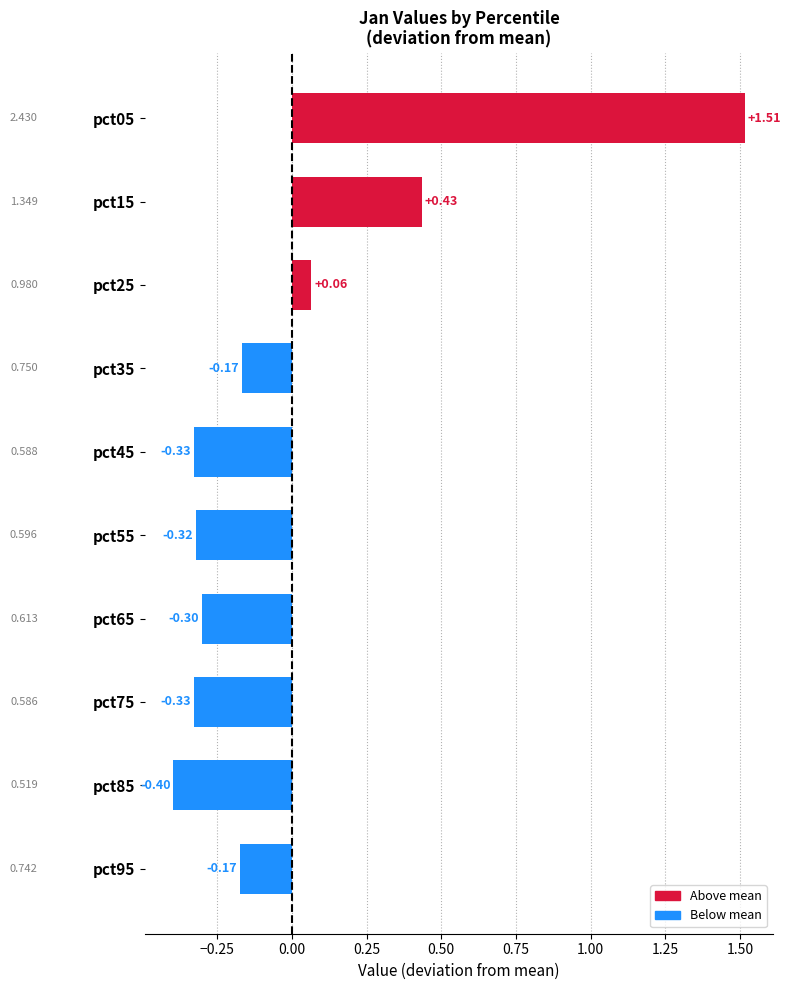

How many categories are shown in the chart?

10